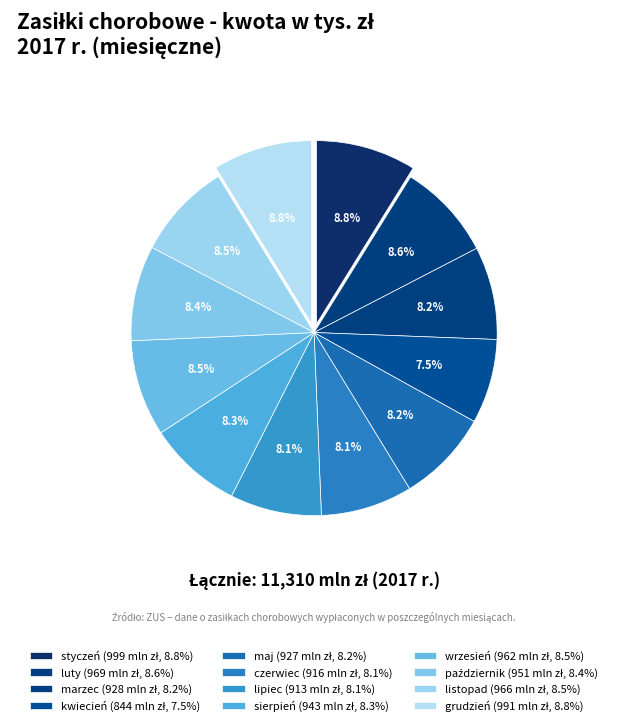

Do sierpień and grudzień together represent more than half of the pie?

No